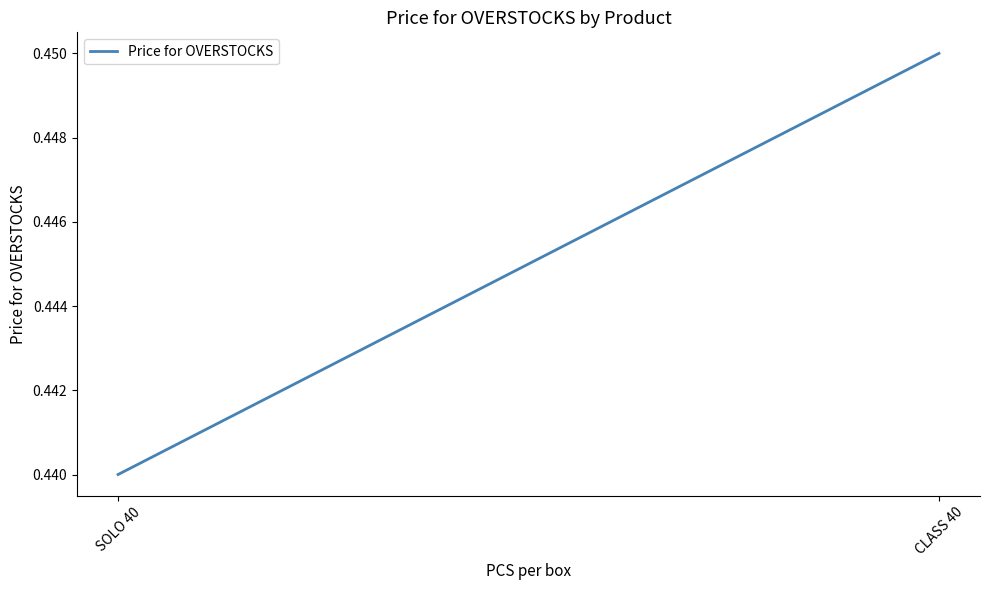

What position from the left is CLASS 40?

2